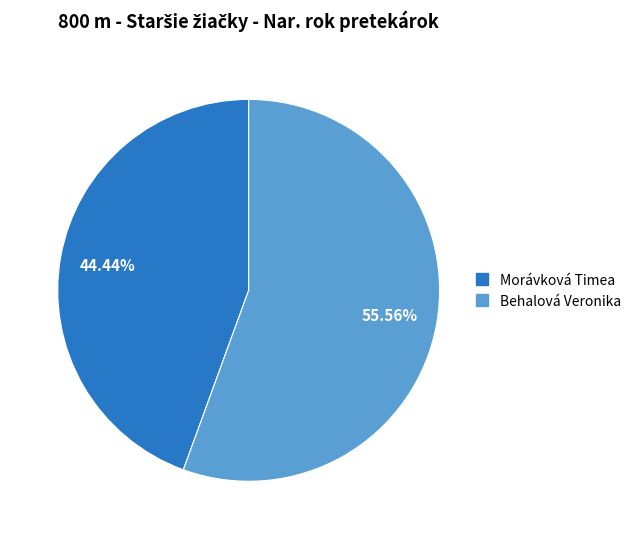

To the nearest percent, what percentage of the pie is Behalová Veronika?

56%